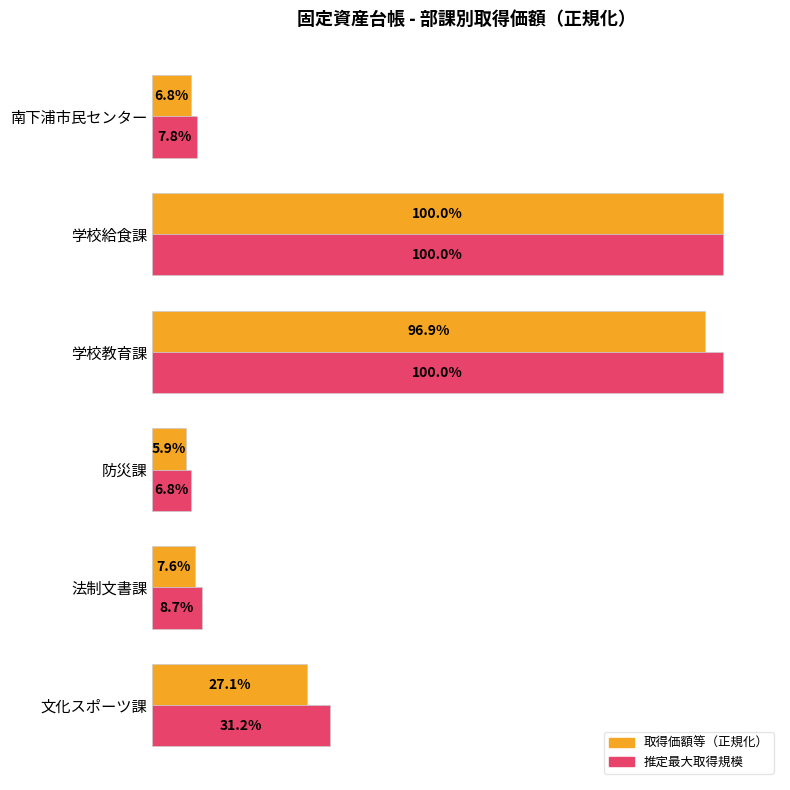

List the series in order of their overall mean, lowest first.

取得価額等（正規化）, 推定最大取得規模